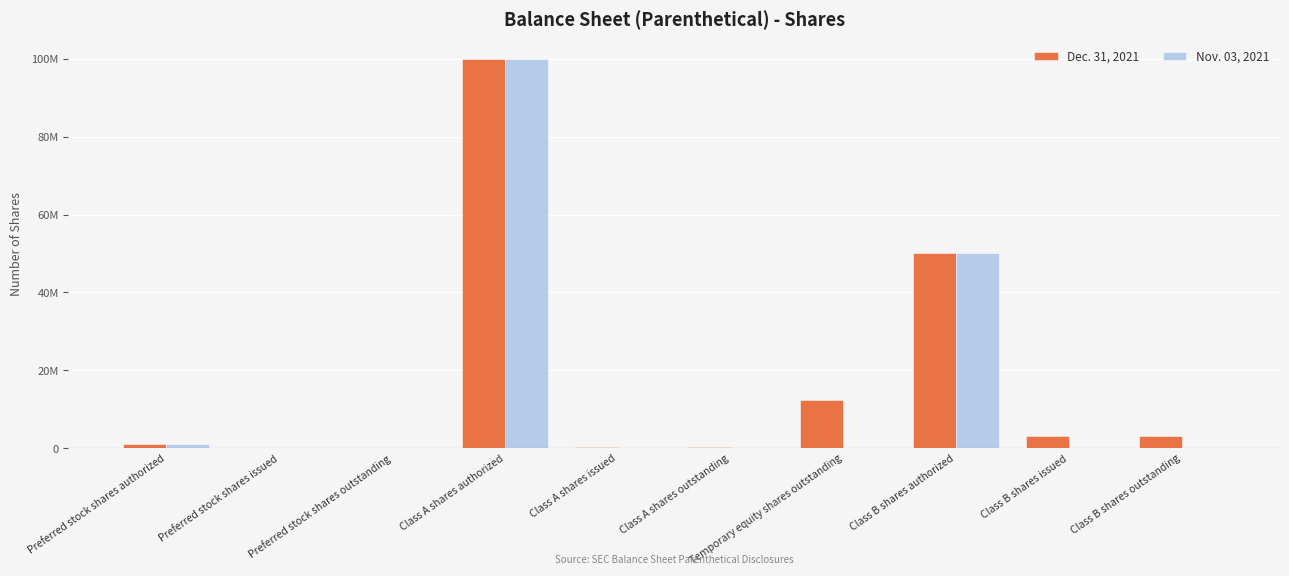

What are all the series names shown in the legend?

Dec. 31, 2021, Nov. 03, 2021